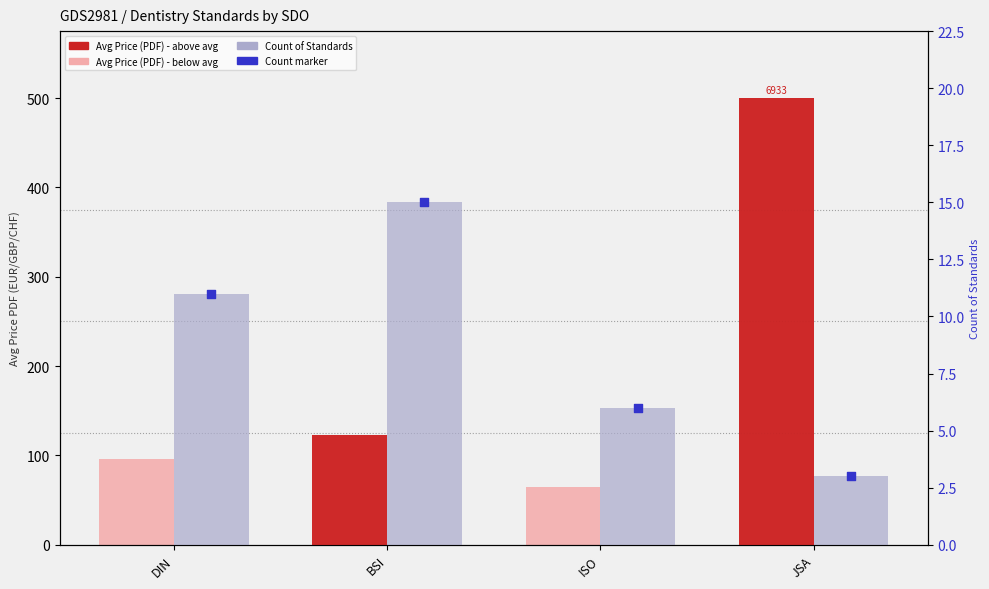

At which category is the sum across all series the highest?

JSA